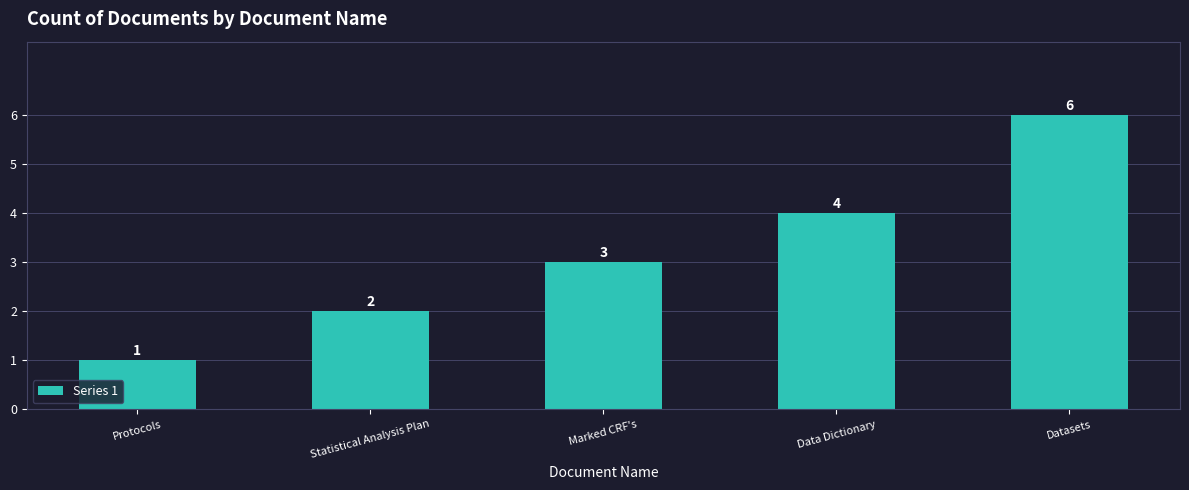

Between Protocols and Data Dictionary, which is larger?

Data Dictionary